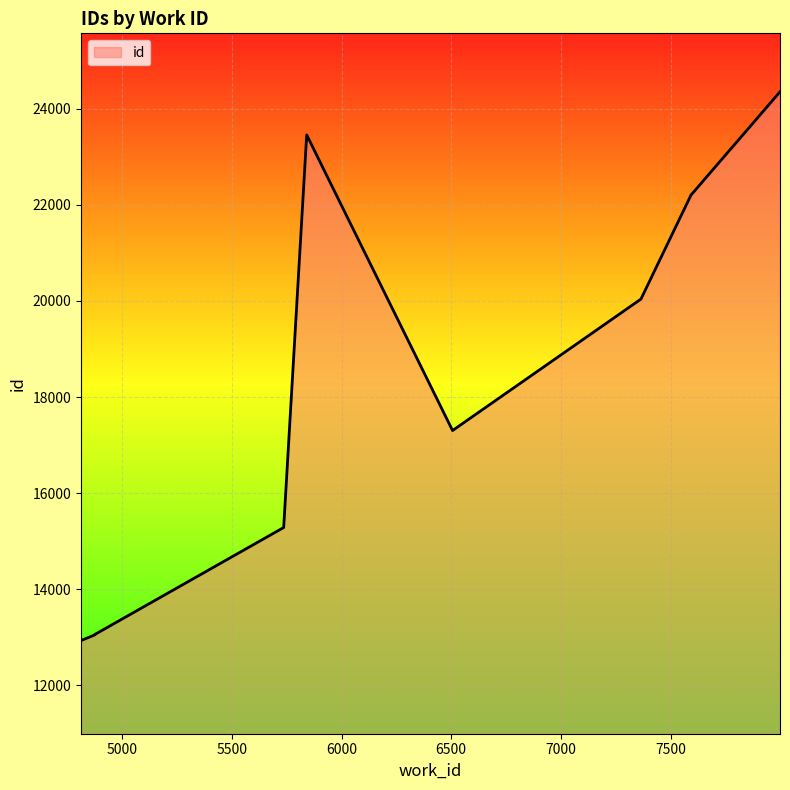

How many values are below 20040?

5